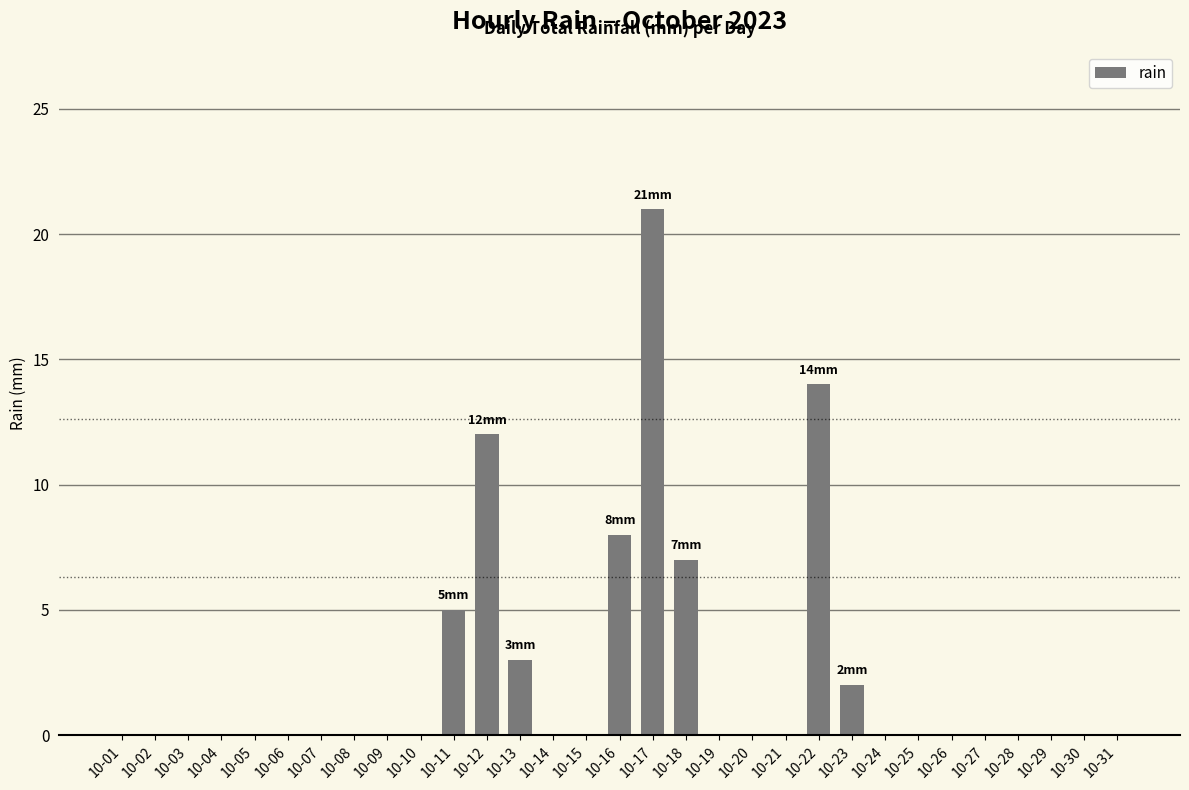

What is the maximum value shown in the chart?

21